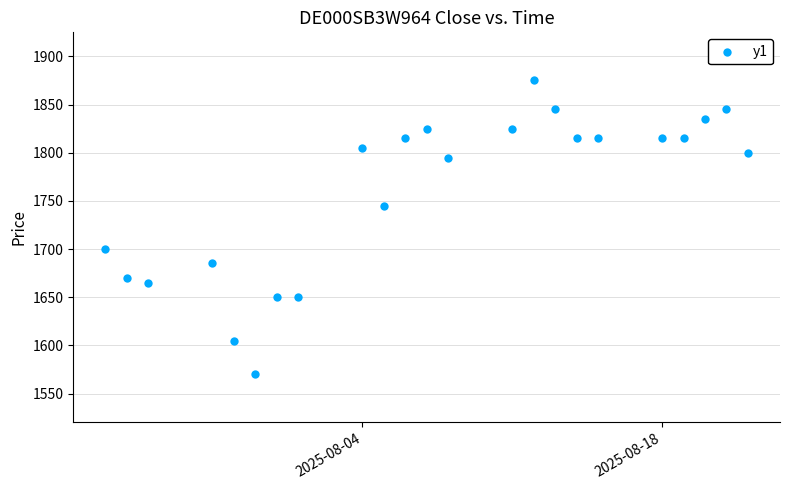

What is the range of Y values (max minus min)?

305